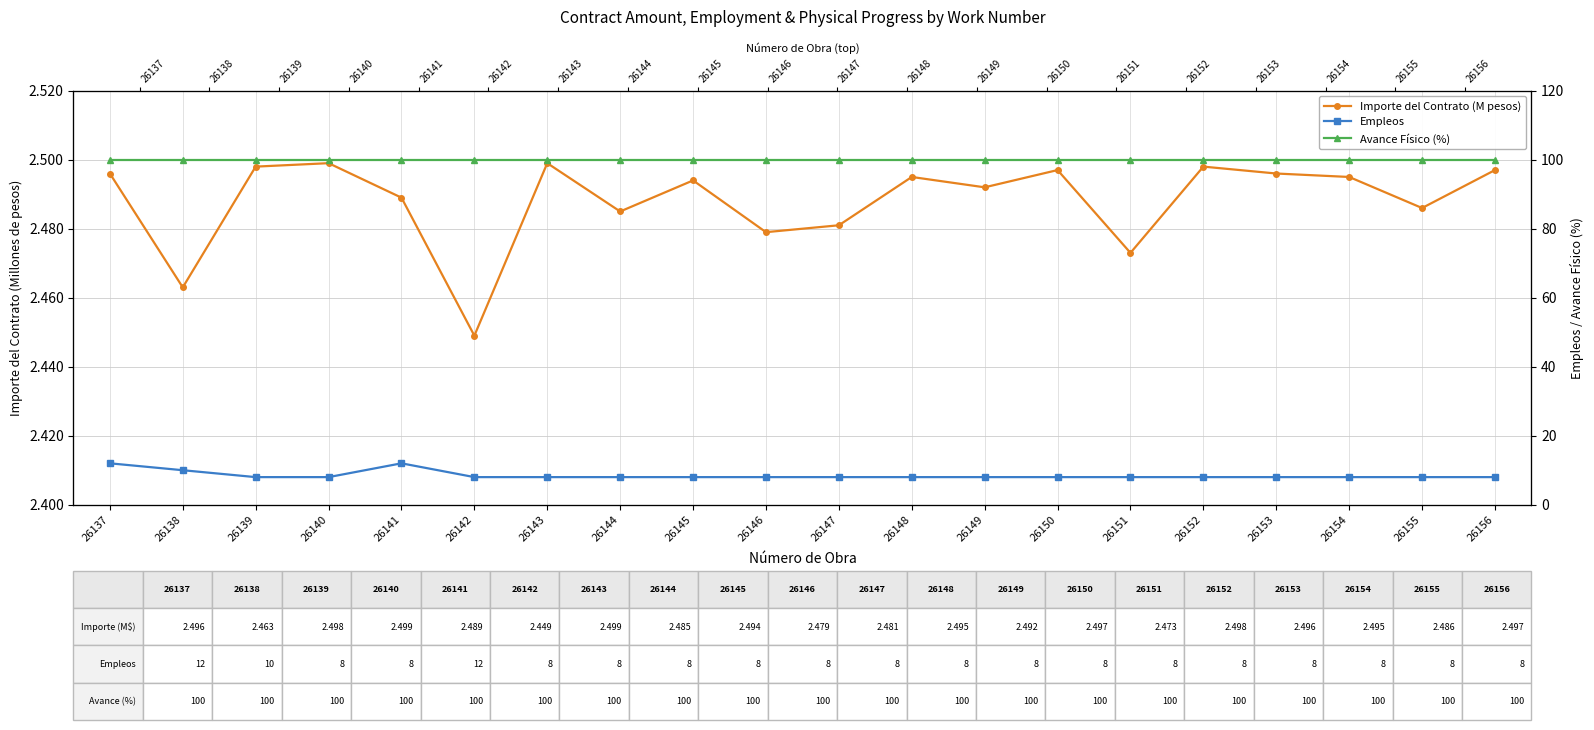

Count the number of categories in the chart.

20